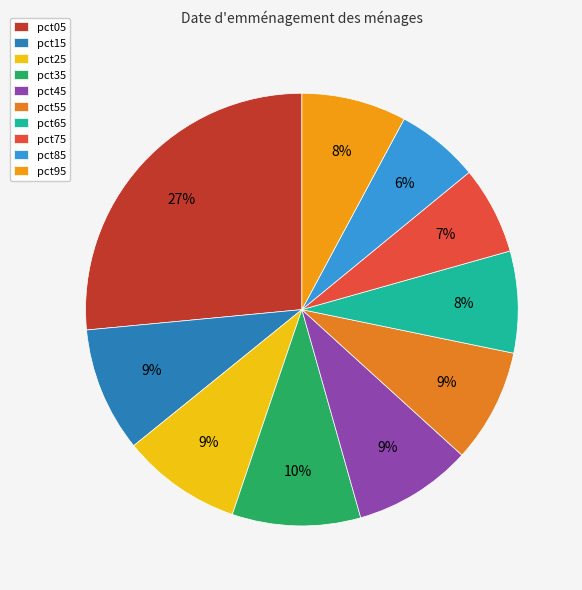

Count the number of slices in the pie.

10